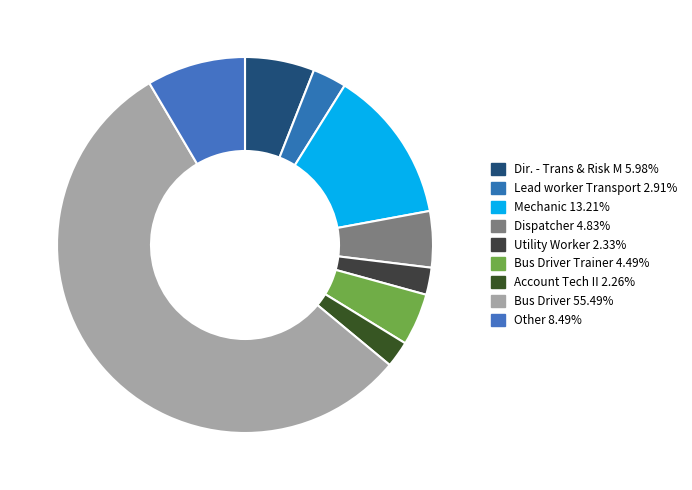

How many segments does this pie chart have?

9